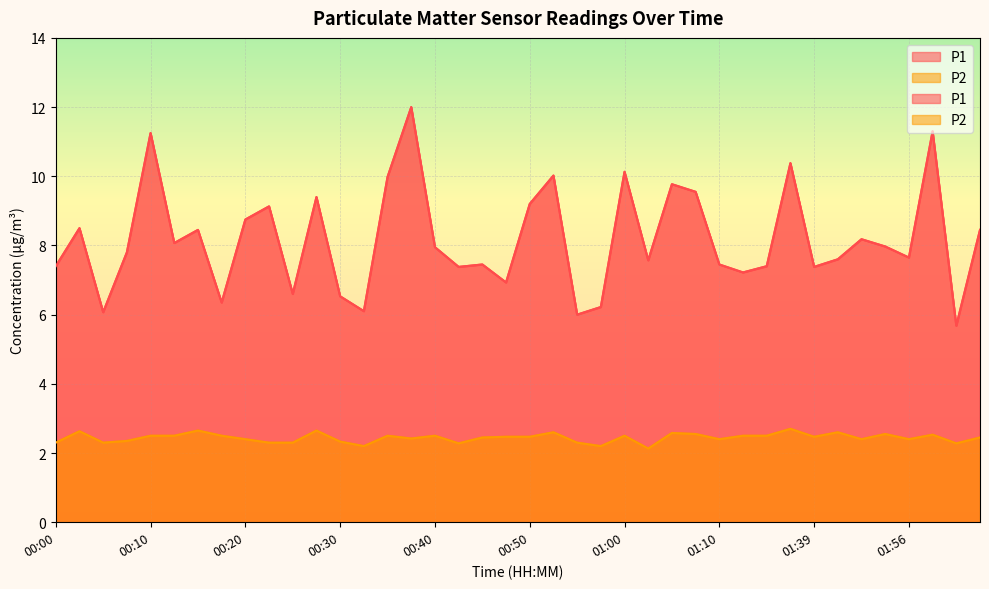

In P1, how many points are higher than both neighbors (excluding endpoints)?

13